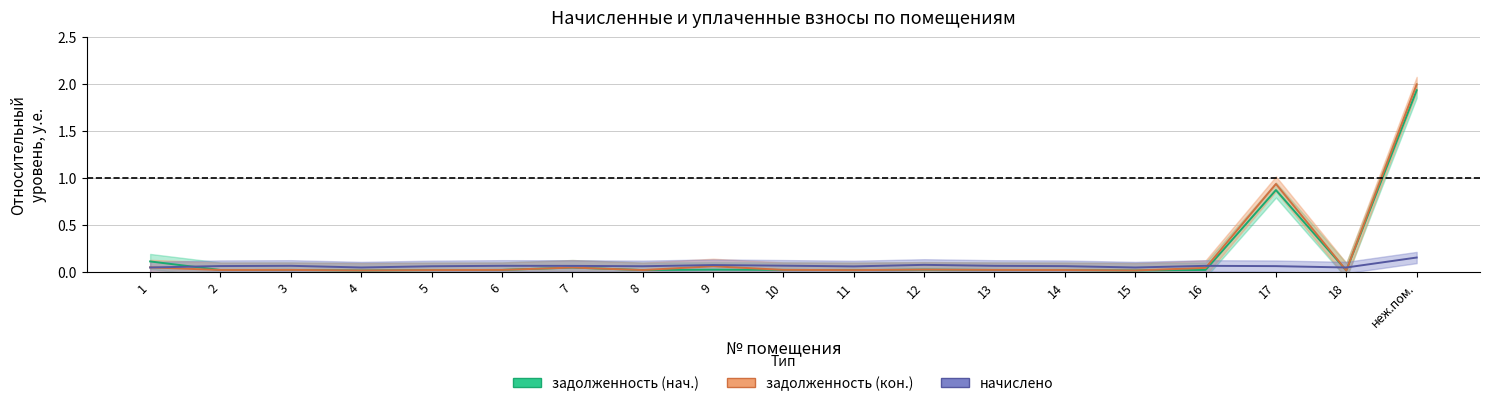

Which series has the largest total across all categories?

задолженность (кон.)